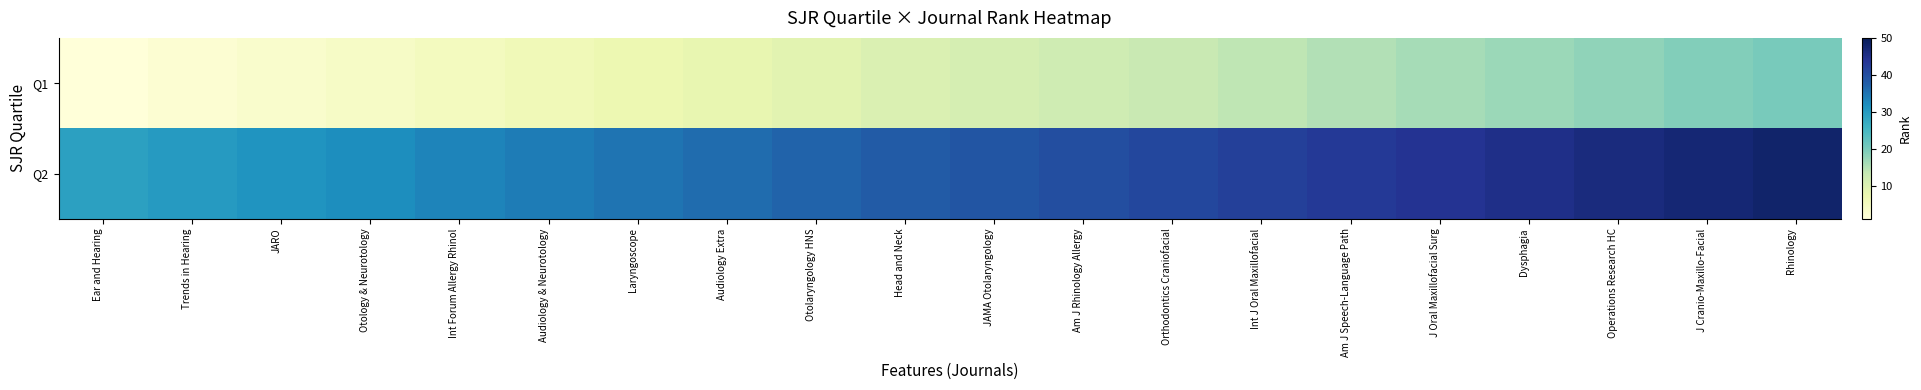

Count the number of data series in this chart.

2